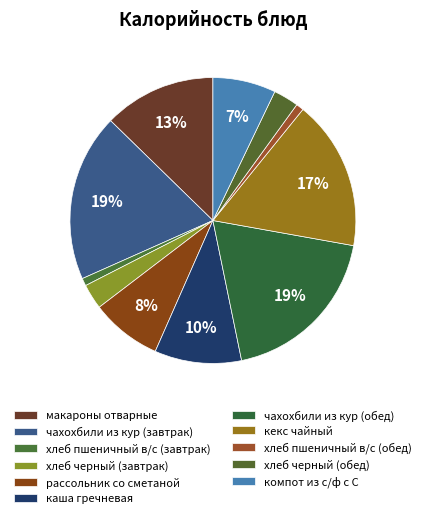

To the nearest percent, what is the combined percentage of макароны отварные and хлеб пшеничный в/с (обед)?

14%